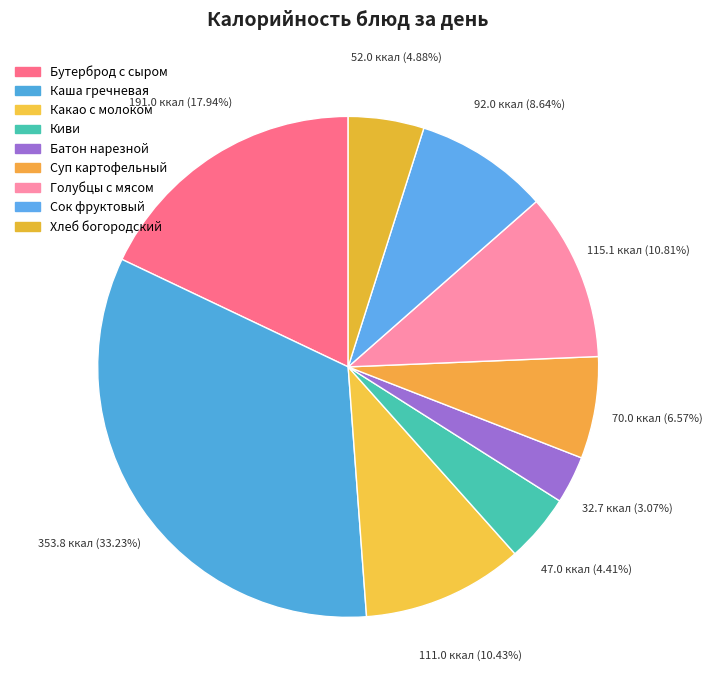

How many slices are in this pie chart?

9